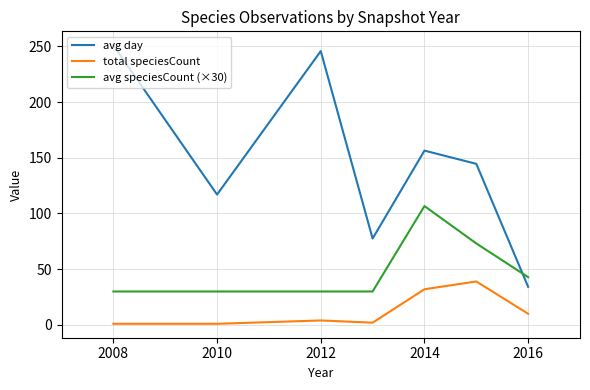

True or false: avg day and total speciesCount intersect in this chart.

False